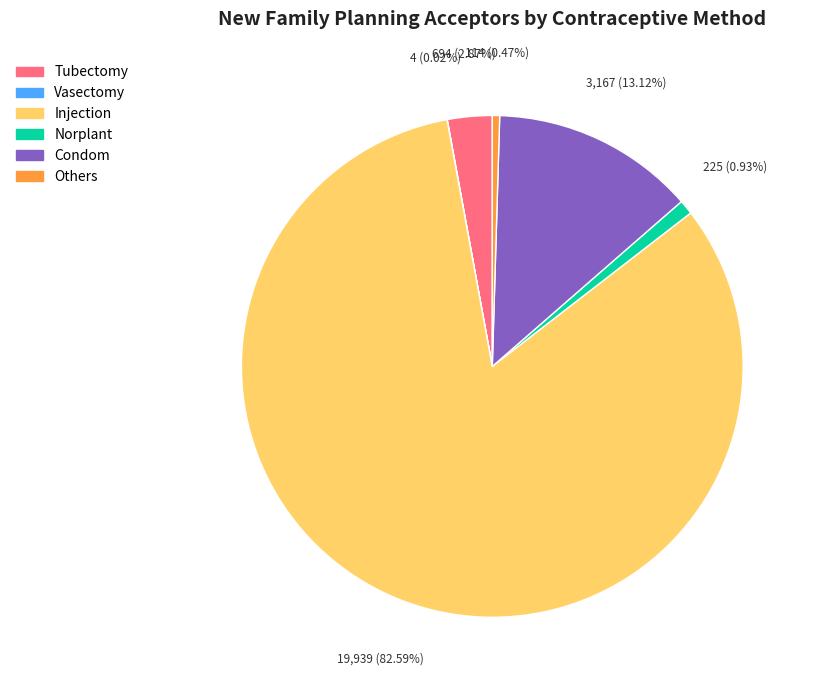

Is there any slice that represents more than half of the pie?

Yes